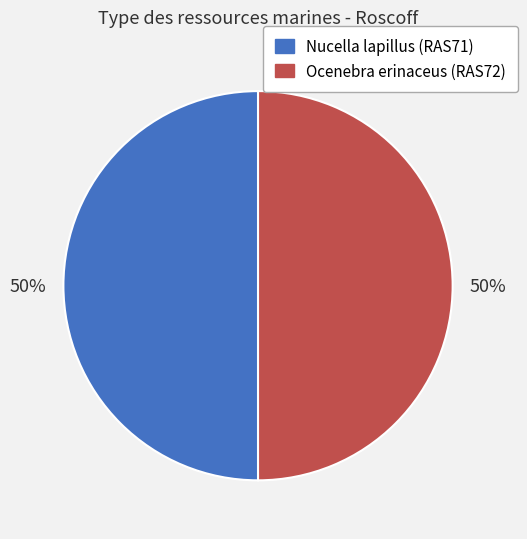

The Ocenebra erinaceus (RAS72) slice represents 50% of the pie. True or false?

True